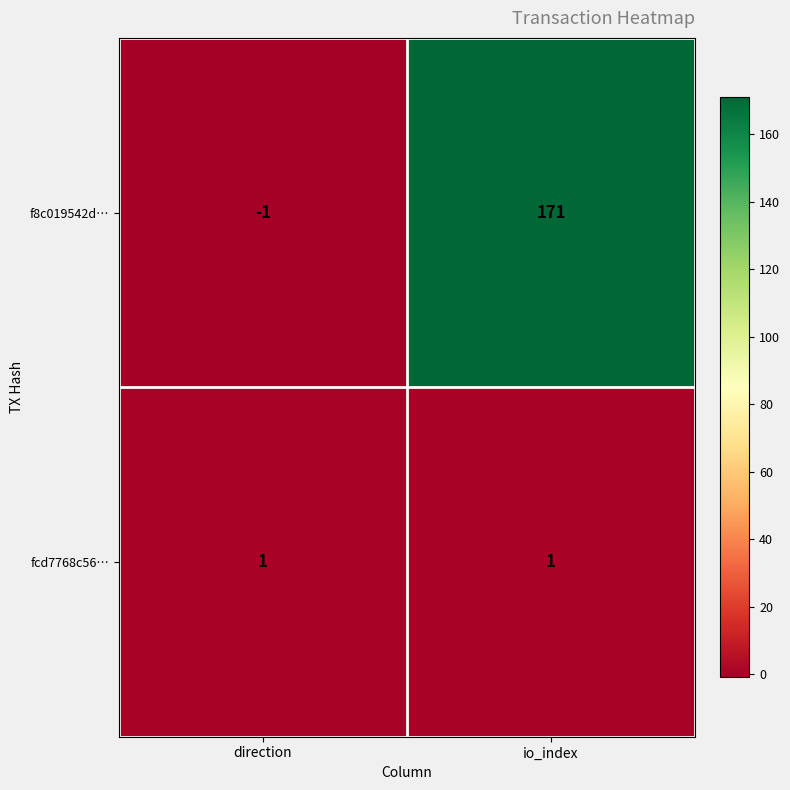

Which label corresponds to the smallest value in the chart?

direction